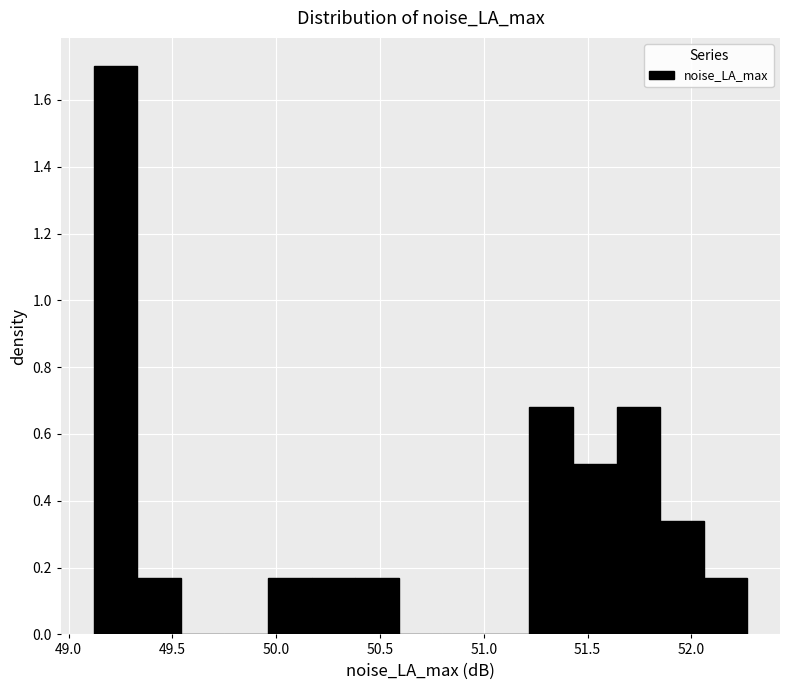

Which range on the x-axis has the tallest bar?

49.12 to 49.33